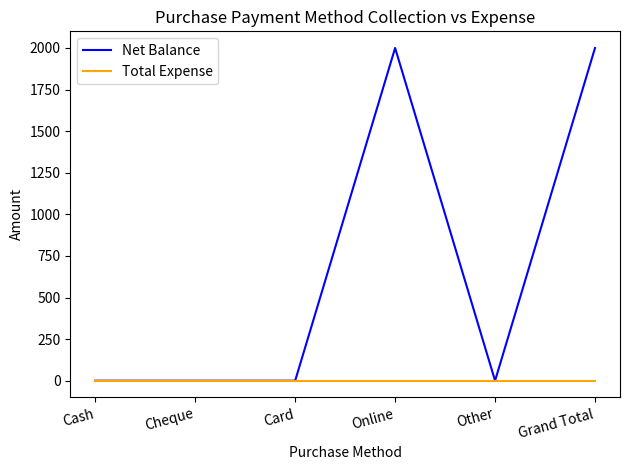

Reading right to left, what are all the values shown in this chart?

Net Balance: Grand Total=2000	Other=0	Online=2000	Card=0	Cheque=0	Cash=0
Total Expense: Grand Total=0	Other=0	Online=0	Card=0	Cheque=0	Cash=0